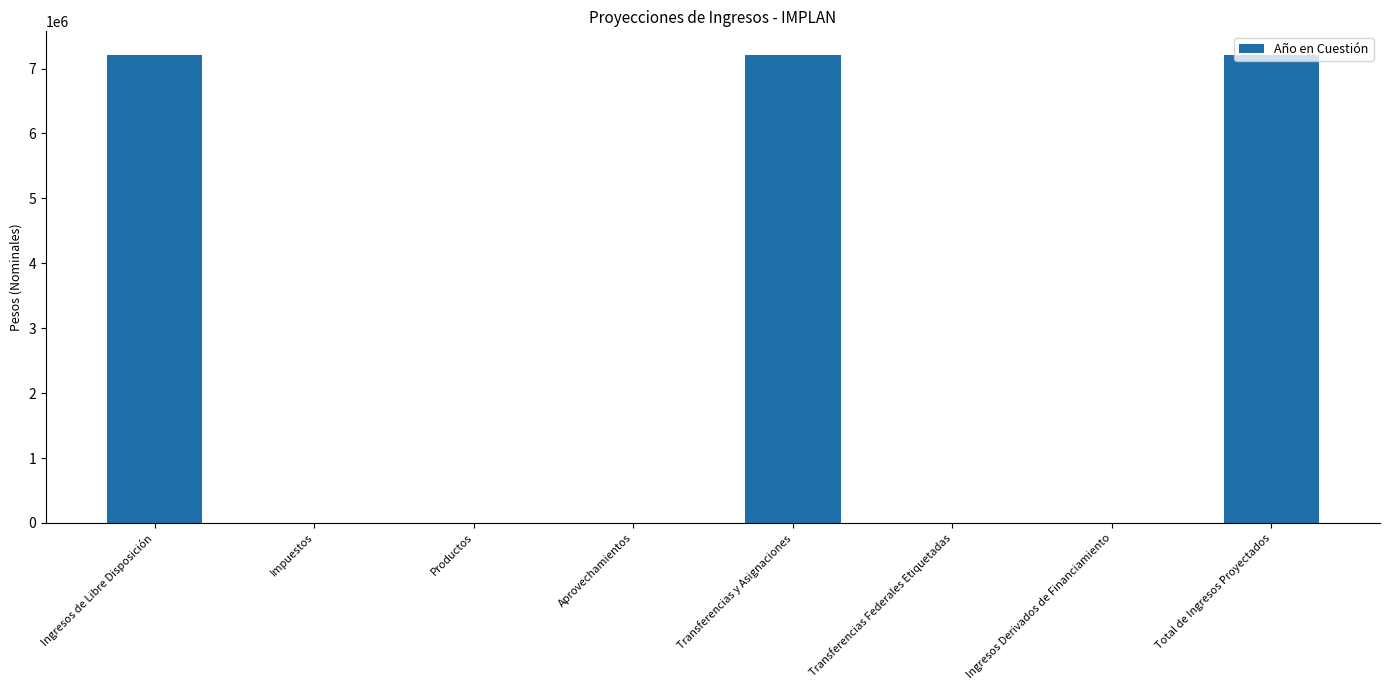

How many series are shown in this chart?

1